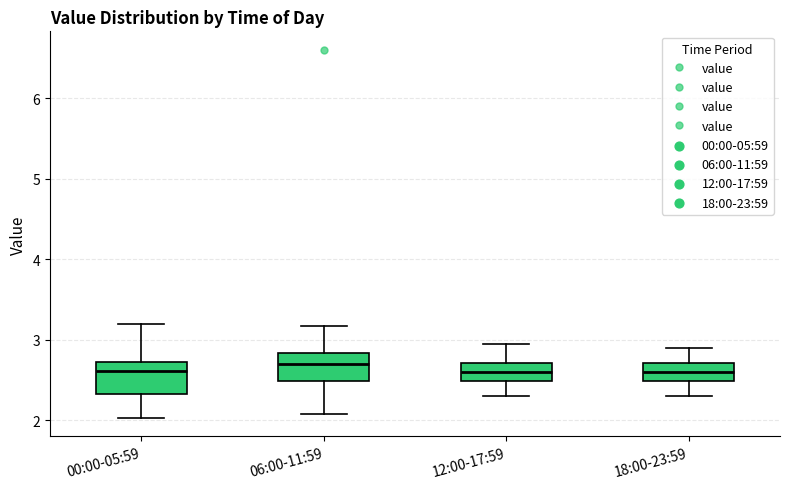

Where does the upper whisker of the box for 06:00-11:59 end on the y-axis? The values are not printed on the chart, so give them approximately, as read against the axis.

3.2